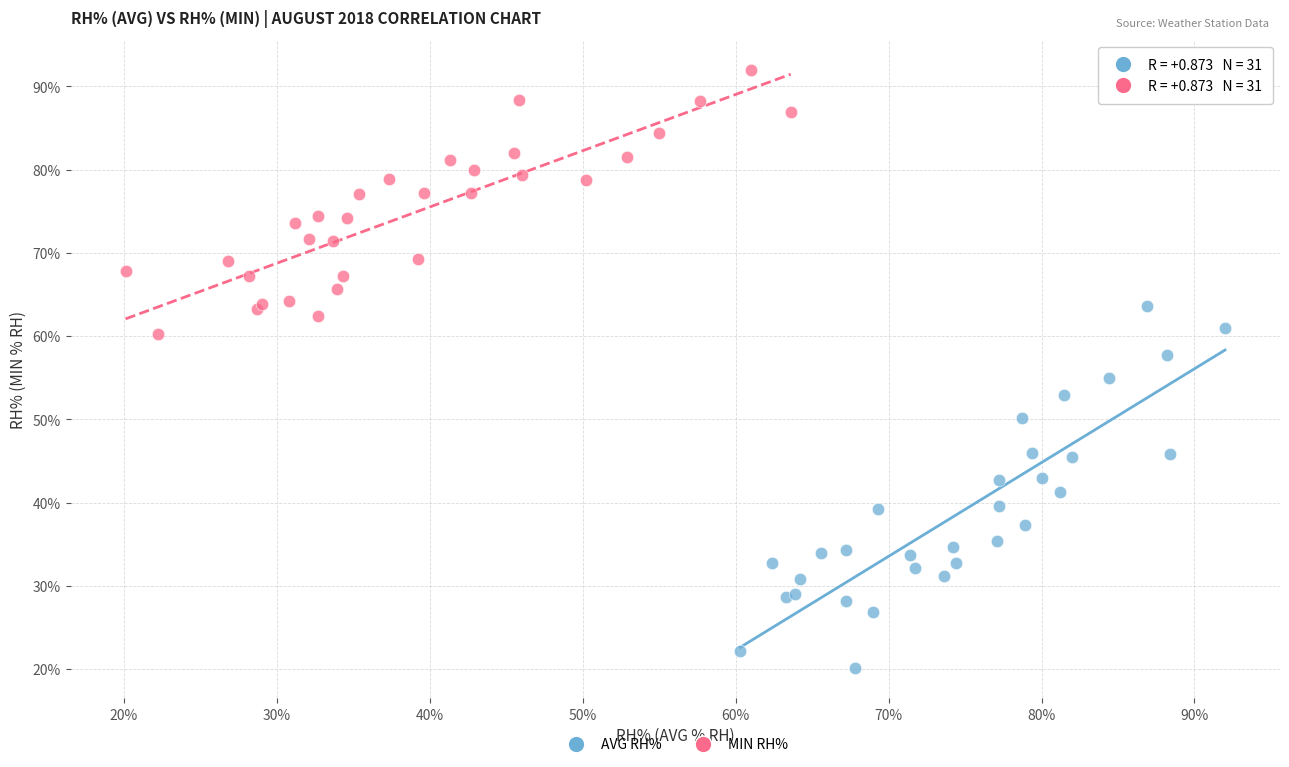

Which series contains the lowest Y value?

AVG RH%